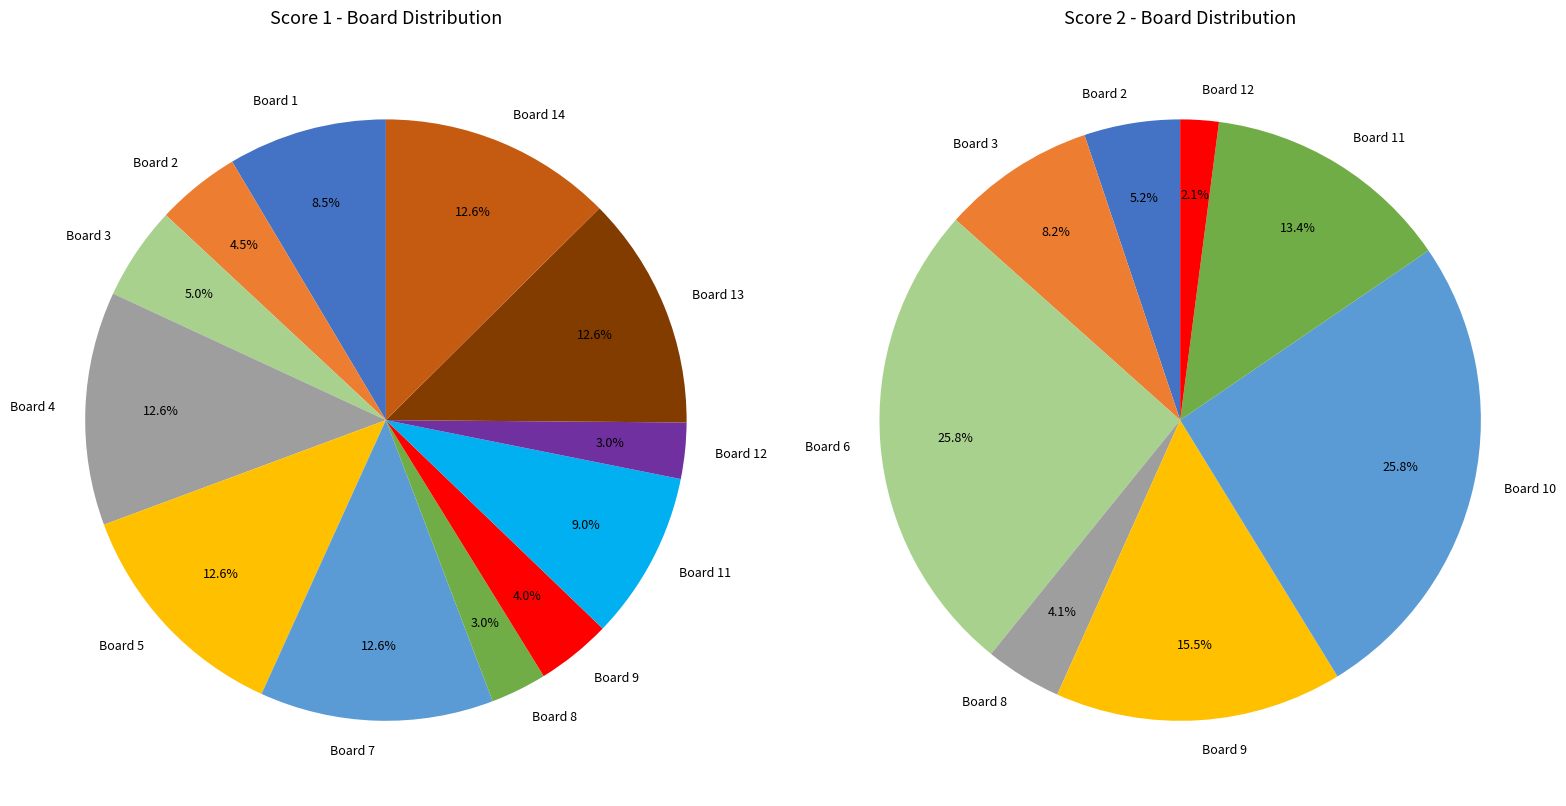

True or false: Board 10 accounts for 1% of the total.

False